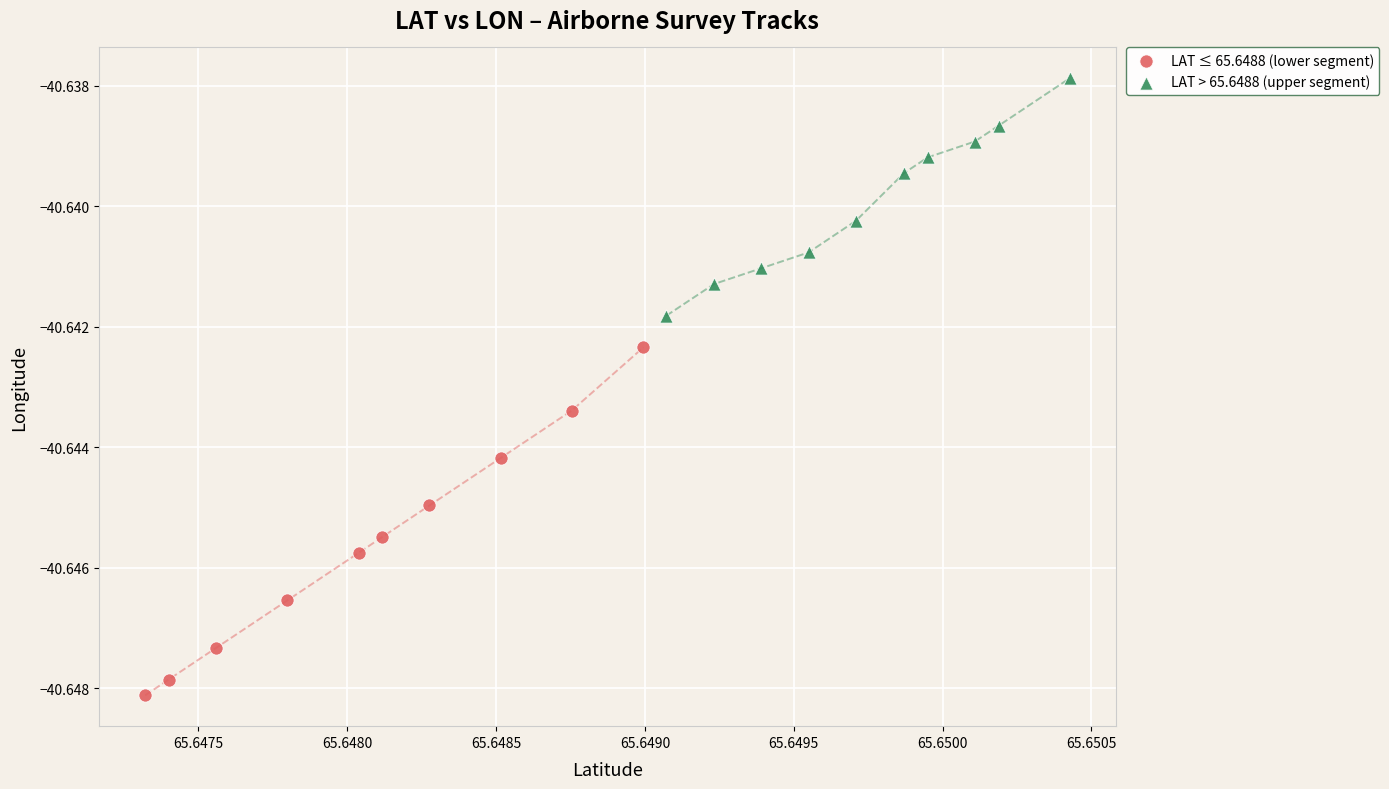

Which series reaches the minimum Y coordinate?

LAT ≤ 65.6488 (lower segment)